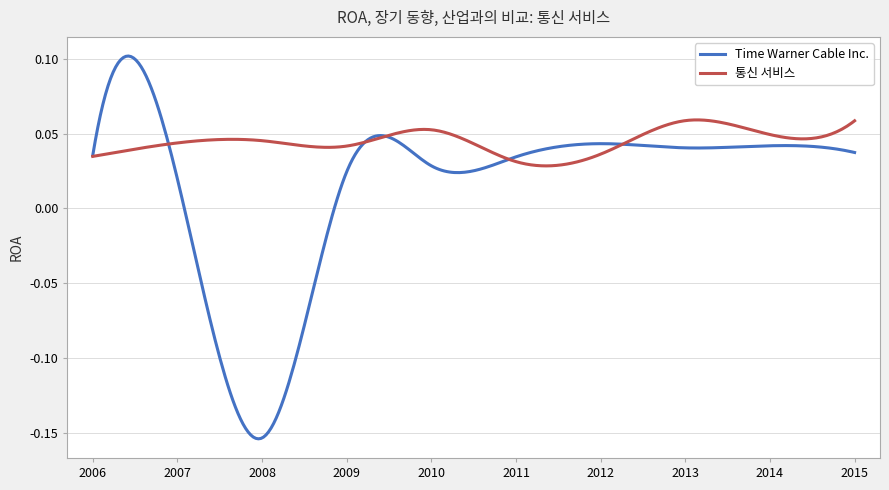

Which series has the largest total across all categories?

통신 서비스